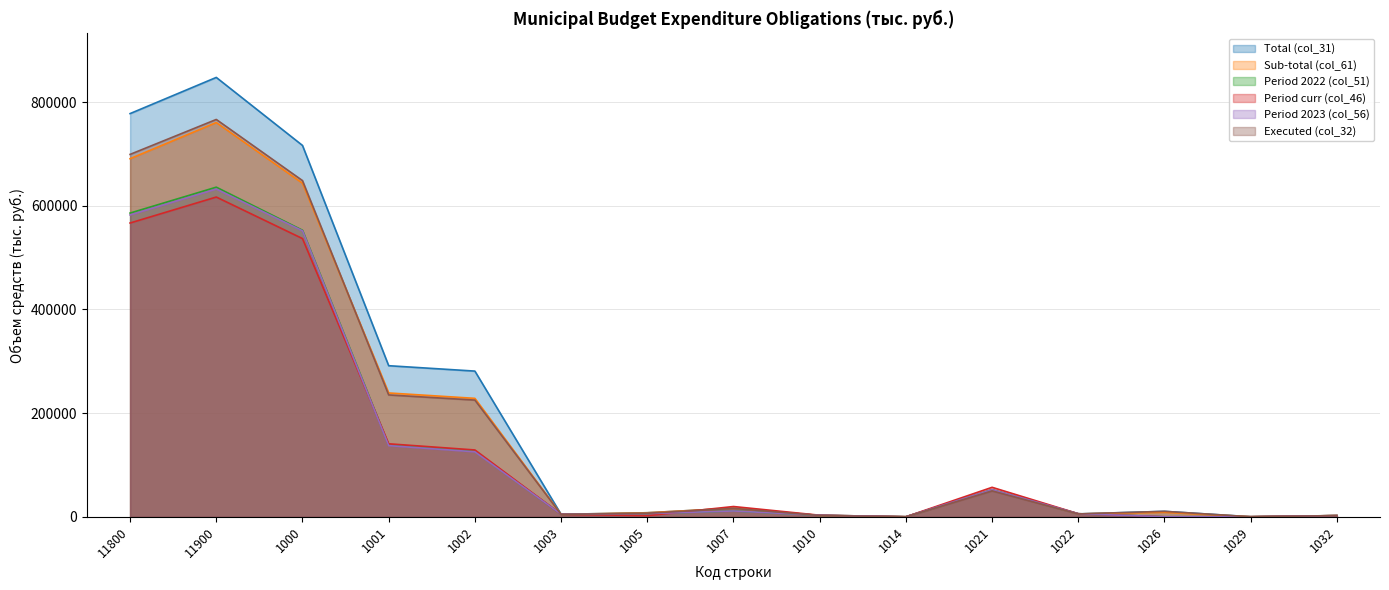

Is the value of Period 2022 (col_51) at 1001 greater than the value of Total (col_31) at 1021?

Yes